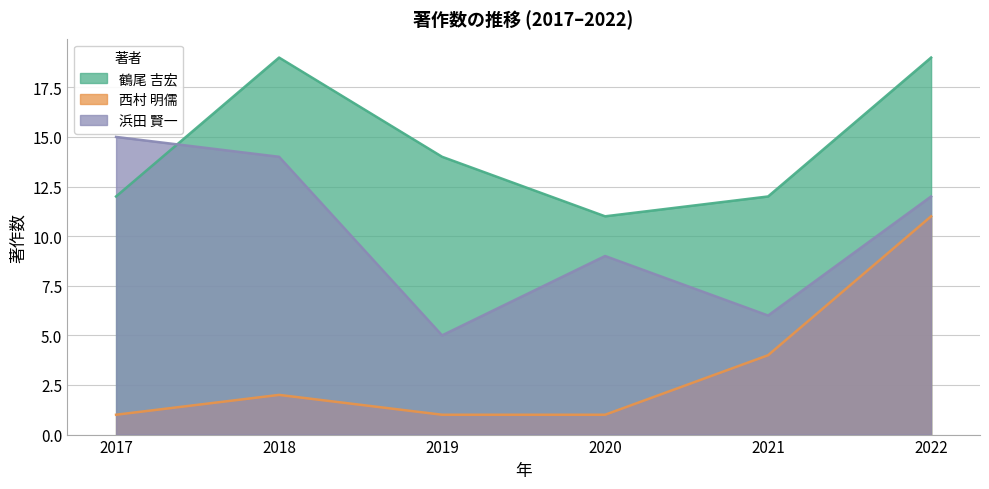

Count the number of data series in this chart.

3